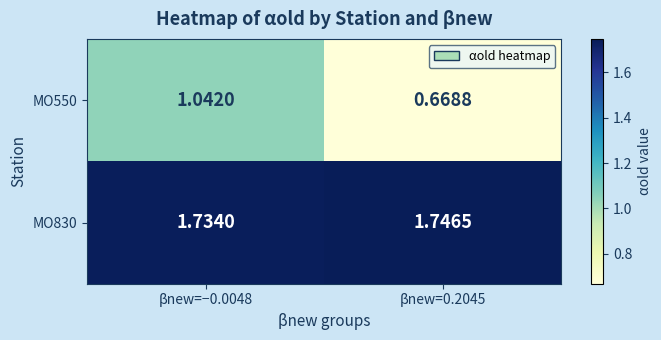

How many data points in MO550 are less than 1?

1